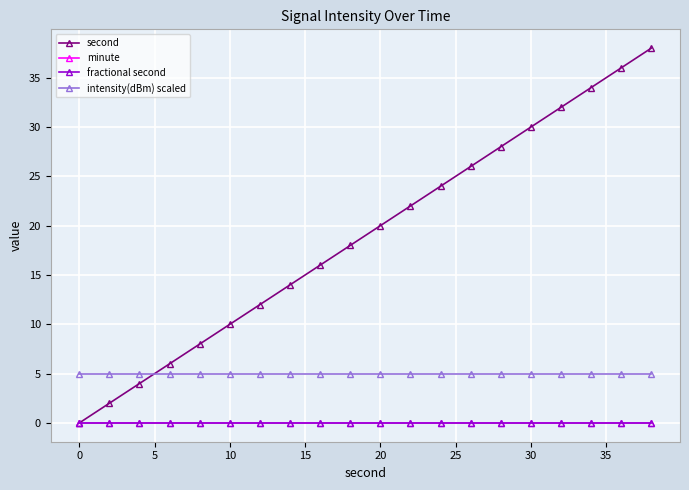

Reading right to left, transcribe all the data shown in this chart.

second: 38	36	34	32	30	28	26	24	22	20	18	16	14	12	10	8	6	4	2	0
minute: 0	0	0	0	0	0	0	0	0	0	0	0	0	0	0	0	0	0	0	0
fractional second: 0	0	0	0	0	0	0	0	0	0	0	0	0	0	0	0	0	0	0	0
intensity(dBm) scaled: 5	5	5	5	5	5	5	5	5	5	5	5	5	5	5	5	5	5	5	5